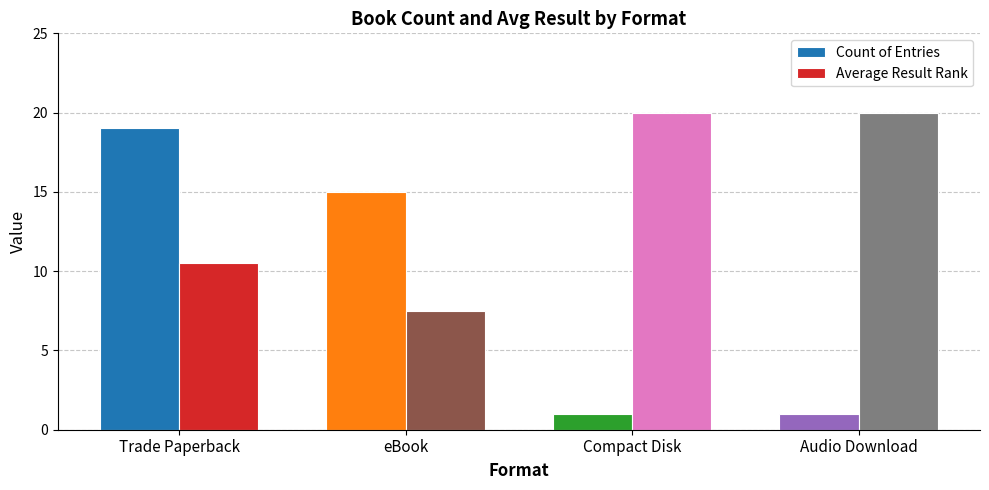

Reading left to right, extract all data points from this chart.

Count of Entries: 19.0	15.0	1.0	1.0
Average Result Rank: 10.5	7.5	20.0	20.0